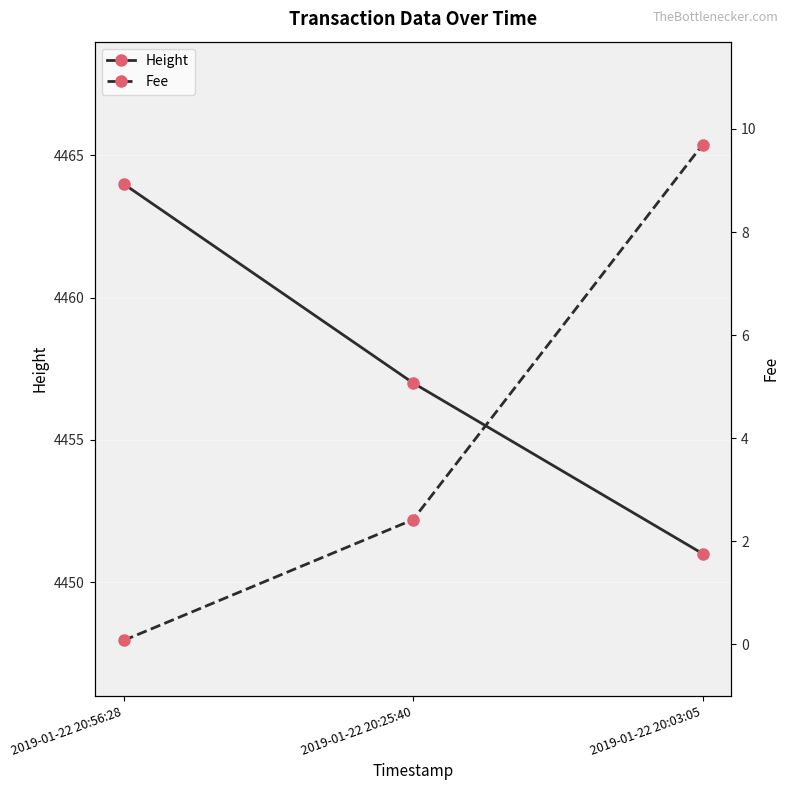

Is the value of Fee at 2019-01-22 20:25:40 greater than the value of Height at 2019-01-22 20:56:28?

No